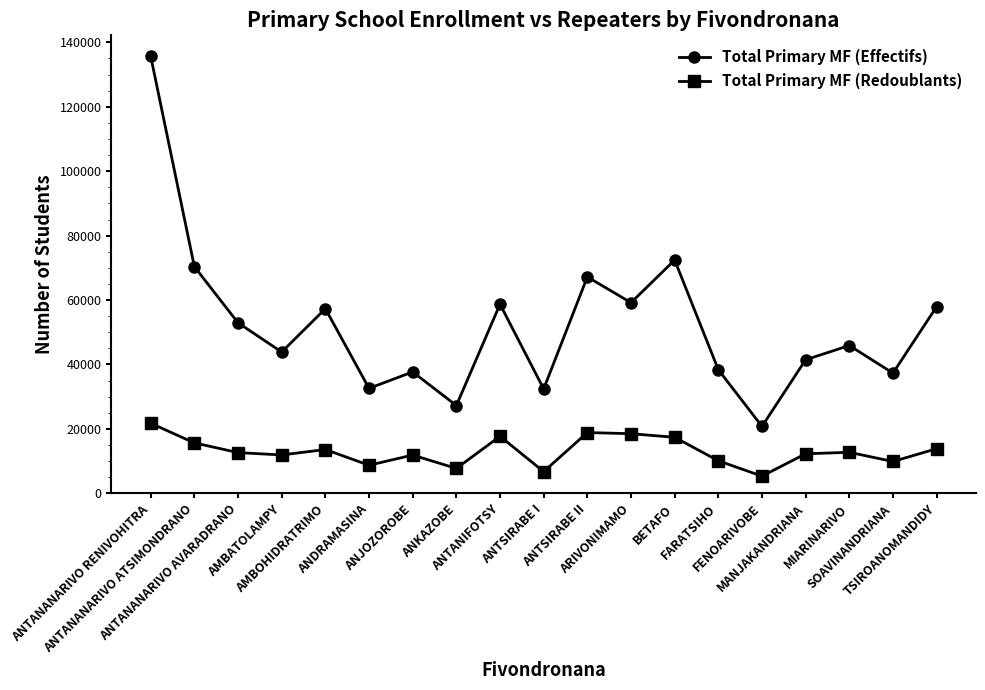

Does the chart display data point markers on the line(s)?

Yes